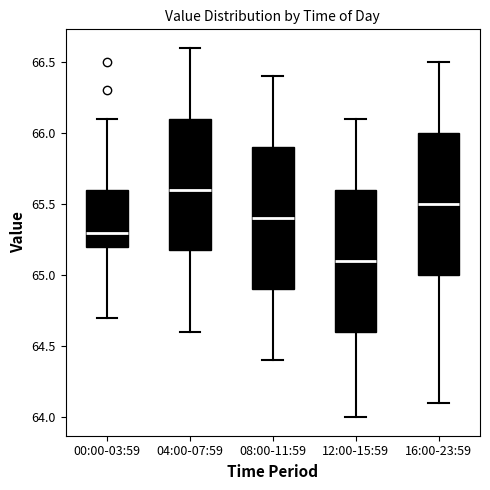

Reading left to right, read every box against the y-axis: the position of its median line, the range the box covers, and the ends of its whiskers. The values are not printed on the chart, so give them approximately, as read against the axis.

00:00-03:59: median 65.3, box 65.2 to 65.6, whiskers 64.7 to 66.1
04:00-07:59: median 65.6, box 65.2 to 66.1, whiskers 64.6 to 66.6
08:00-11:59: median 65.4, box 64.9 to 65.9, whiskers 64.4 to 66.4
12:00-15:59: median 65.1, box 64.6 to 65.6, whiskers 64.0 to 66.1
16:00-23:59: median 65.5, box 65.0 to 66.0, whiskers 64.1 to 66.5